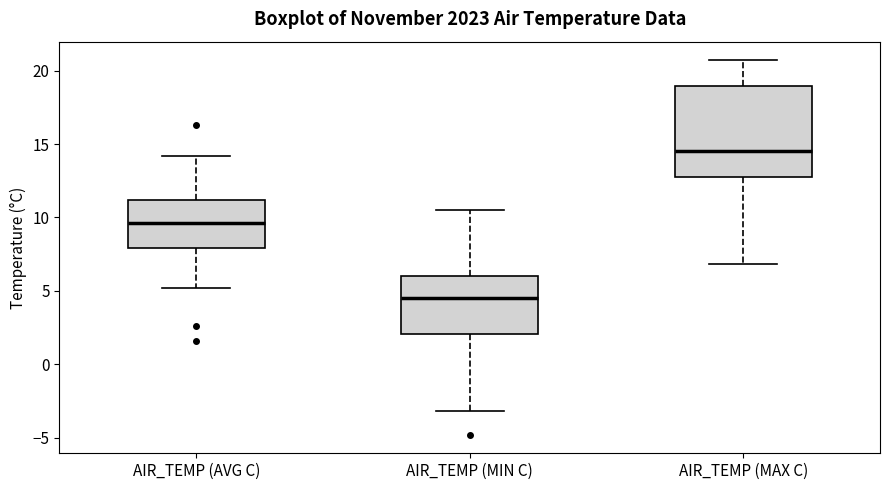

Which box is the tallest, from its lower edge to its upper edge?

AIR_TEMP (MAX C)